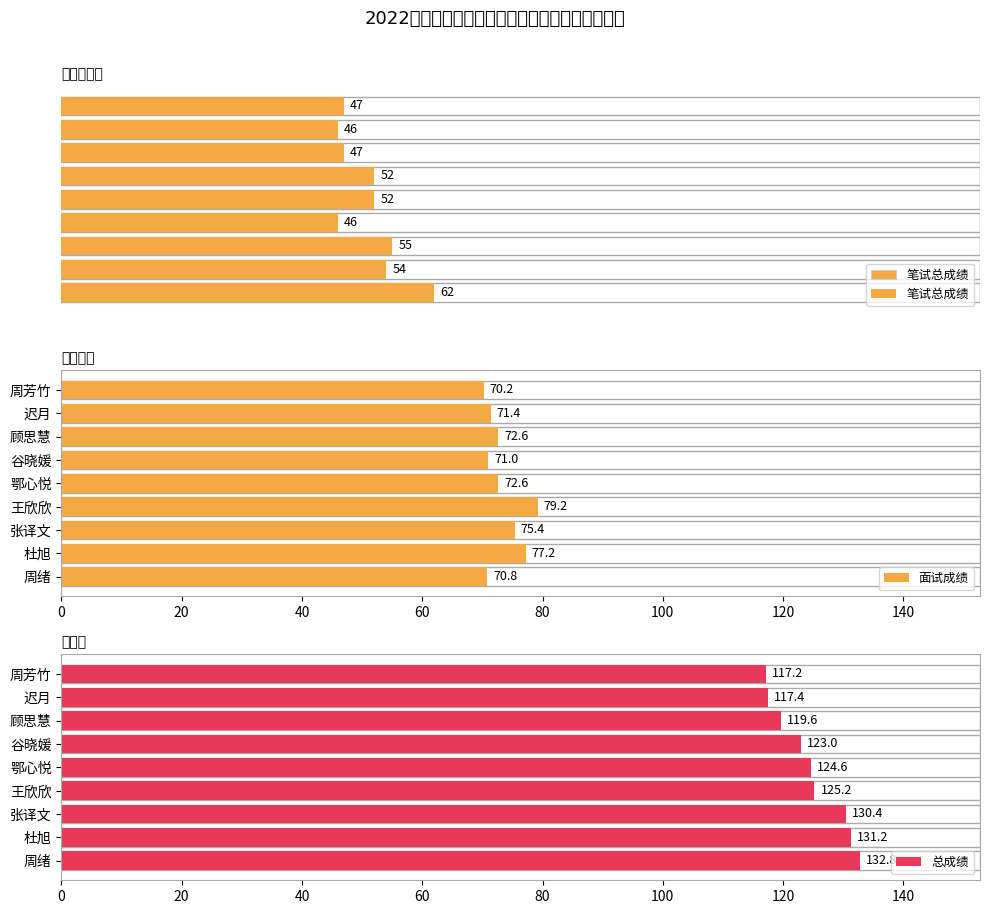

Does the chart contain stacked bars?

No